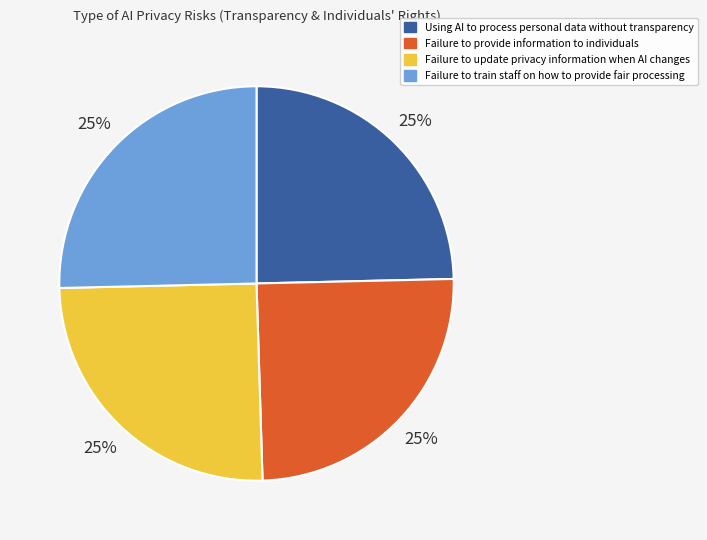

To the nearest percent, what is the combined percentage of Failure to train staff on how to provide fair processing and Failure to update privacy information when AI changes?

50%